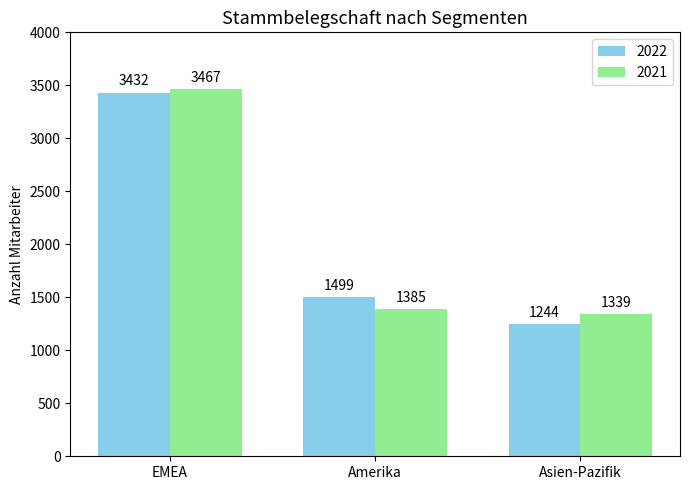

At which label does 2022 reach its peak?

EMEA